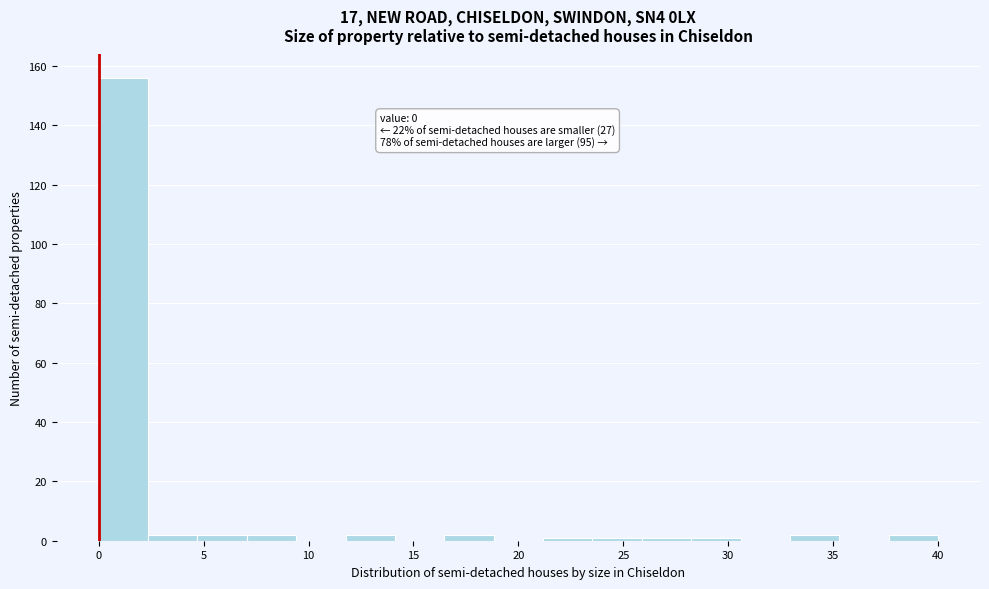

Over which range of the x-axis is the bar tallest?

0.0 to 2.5